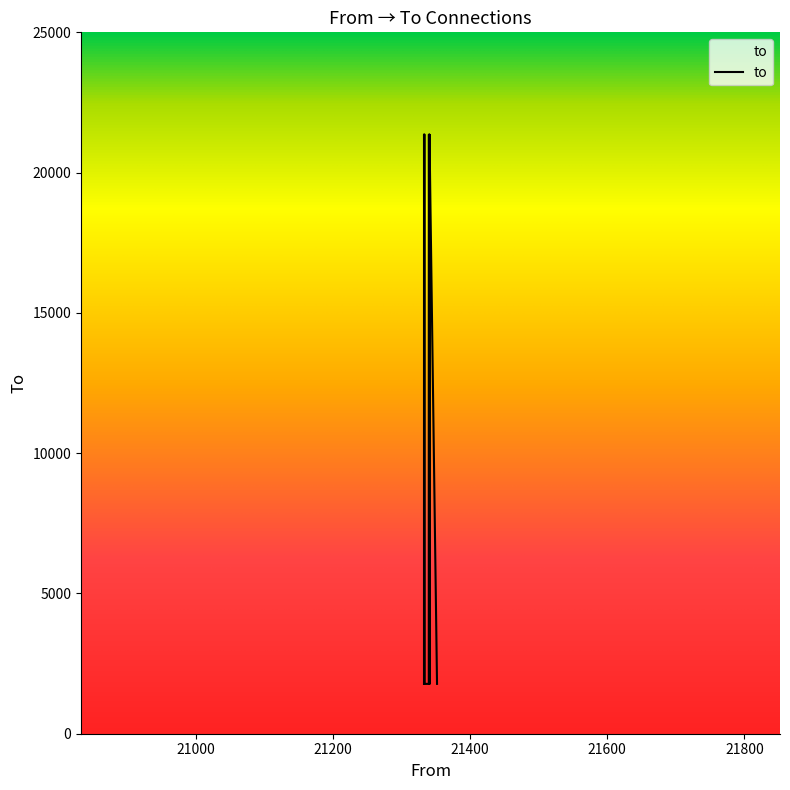

Does the chart display data point markers on the line(s)?

No